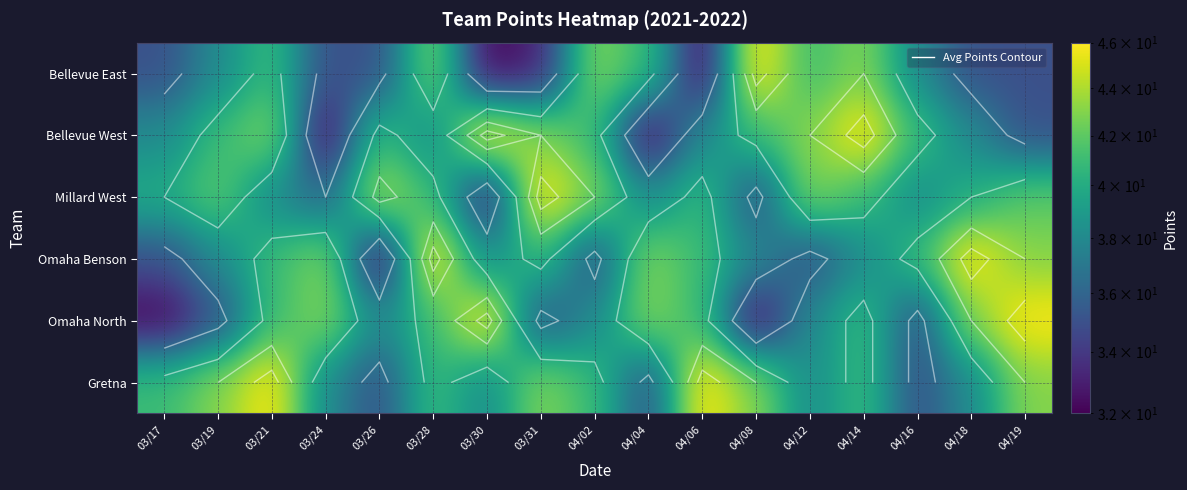

Between 04/12 and 04/06, which is larger?

04/12